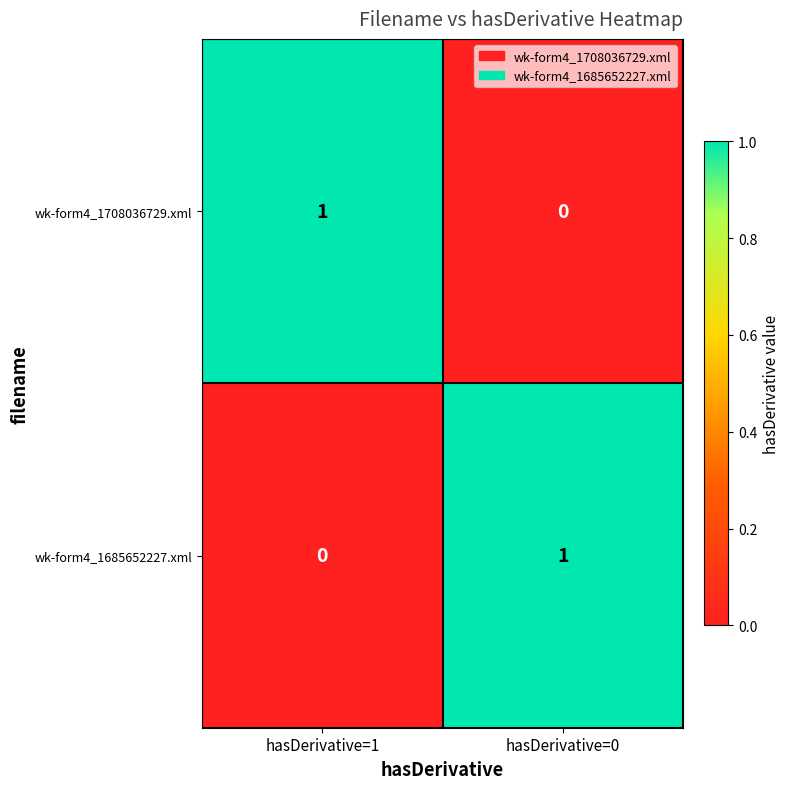

How many distinct data groups are displayed?

2